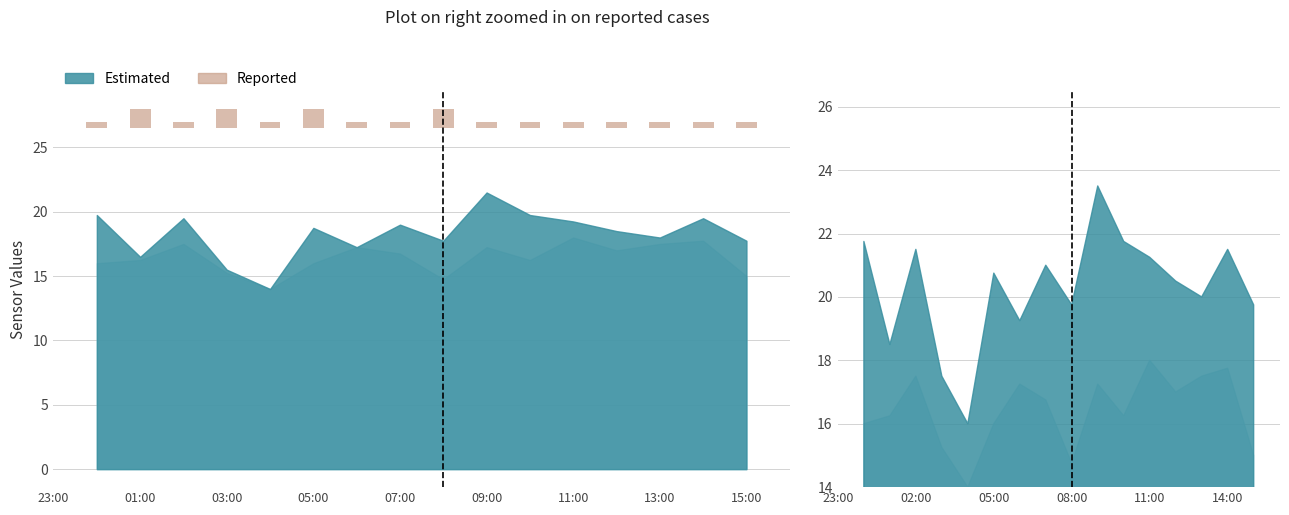

What is the sum of the values at 07:00 and 11?

1.0